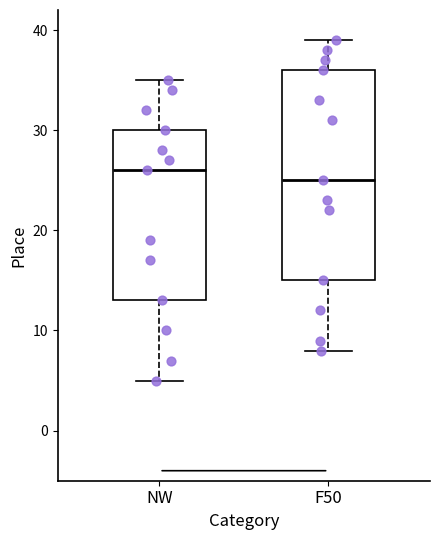

Where is the lower edge of the box for F50 on the y-axis? The values are not printed on the chart, so give them approximately, as read against the axis.

15